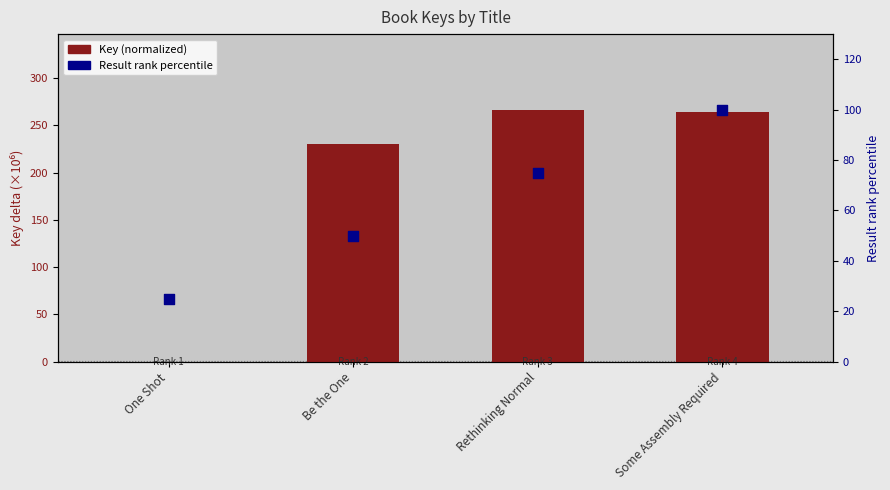

At how many categories does at least one series exceed 36?

3